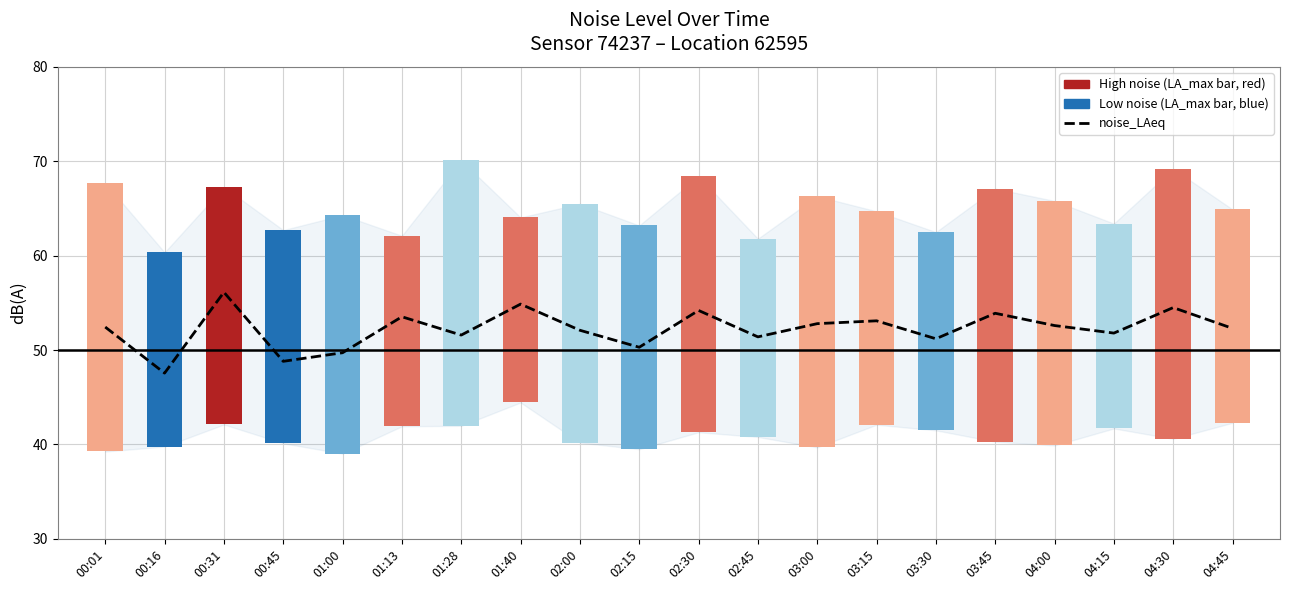

Which label corresponds to the largest value in the chart?

00:31